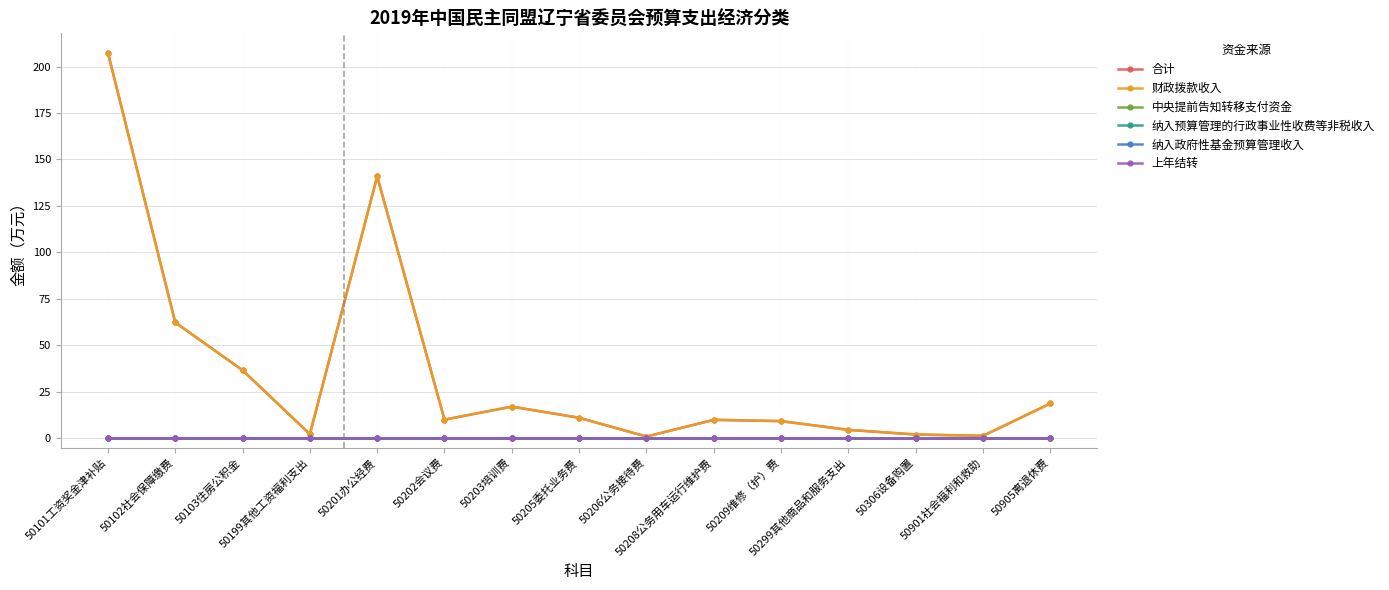

Is this an area chart (filled region under the line)?

No